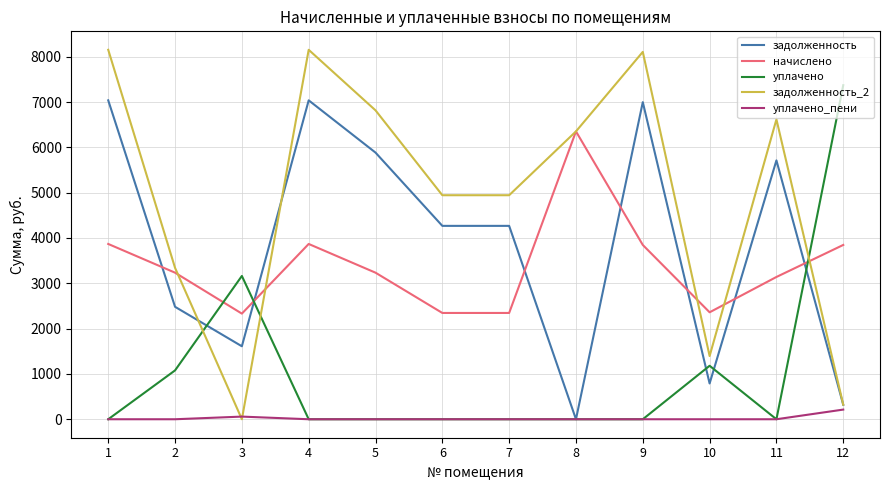

Is the value of начислено at 4 greater than the value of задолженность at 3?

Yes